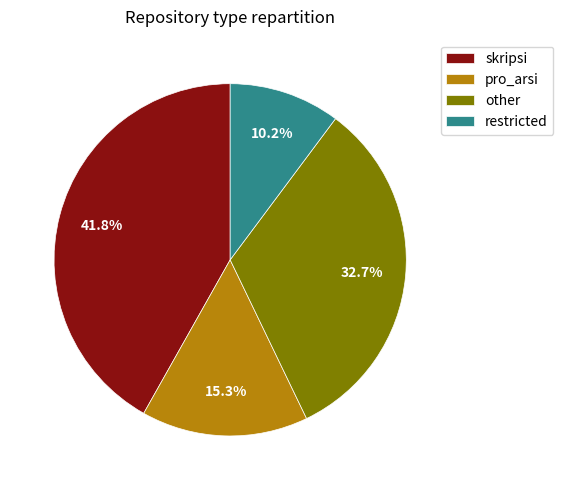

How many segments does this pie chart have?

4